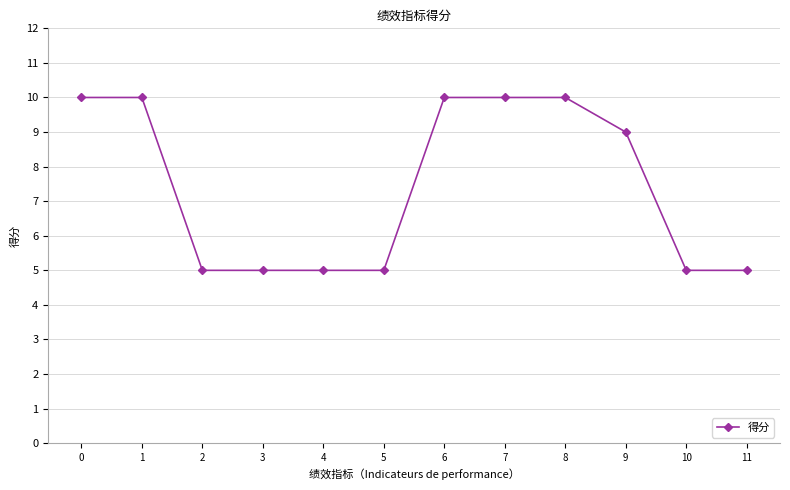

Does the chart display data point markers on the line(s)?

Yes